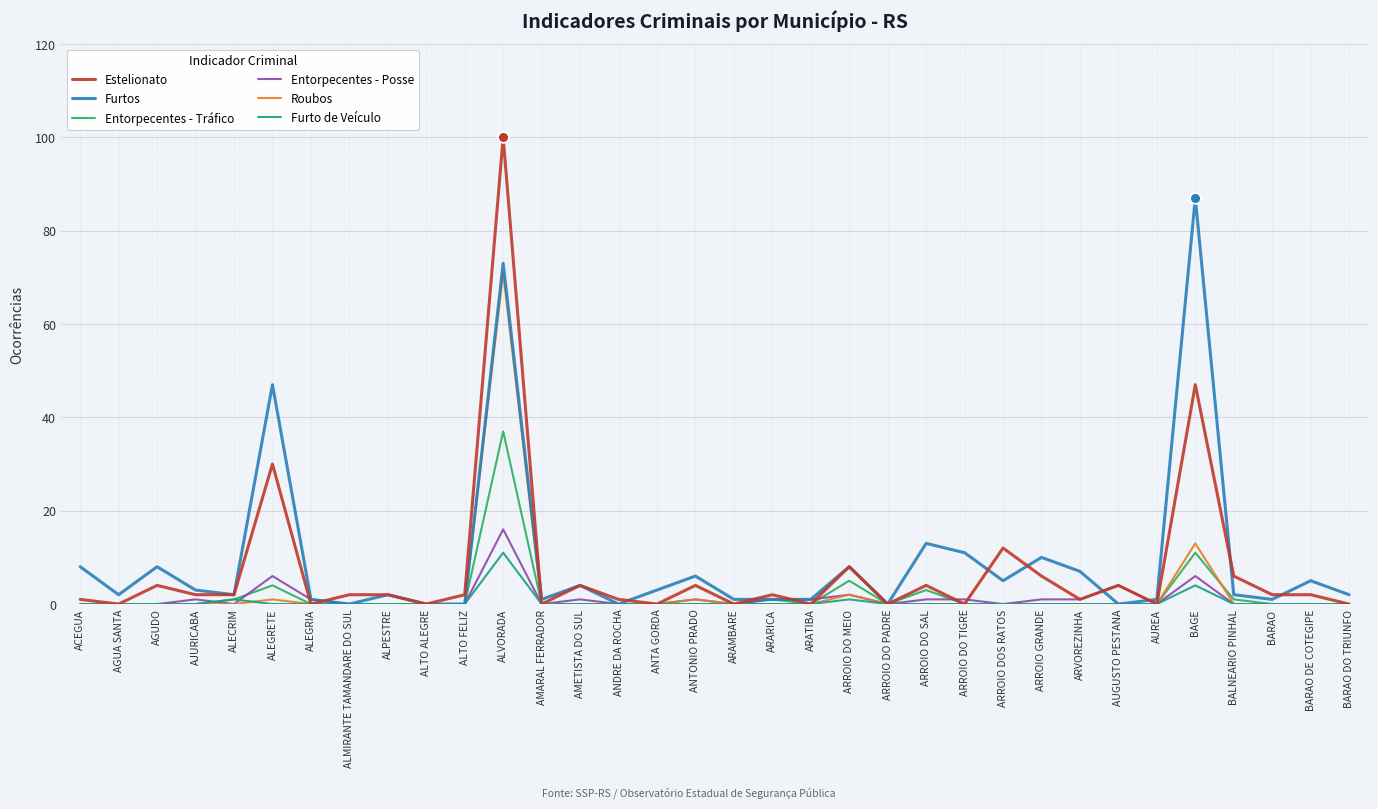

Which series has the widest spread of values?

Estelionato